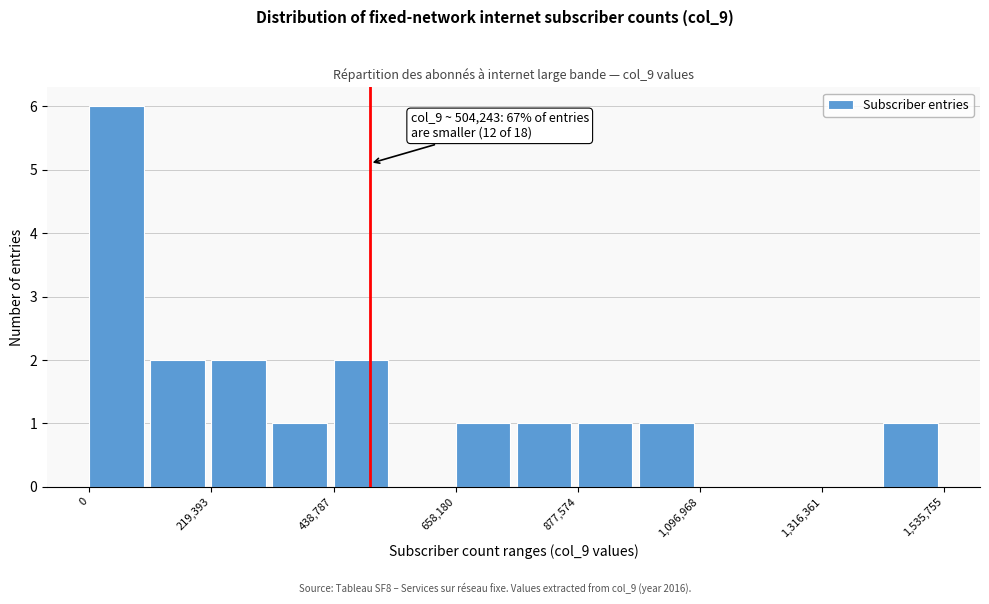

Around what value on the x-axis is the tallest bar? Give the approximate position of its centre, as read against the axis.

50000